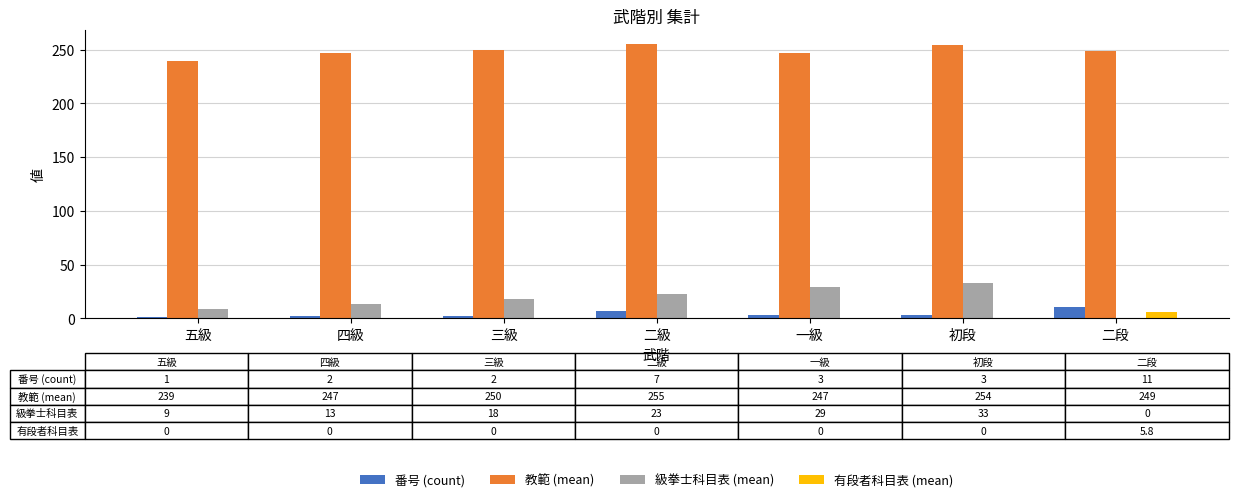

Does the chart contain stacked bars?

No